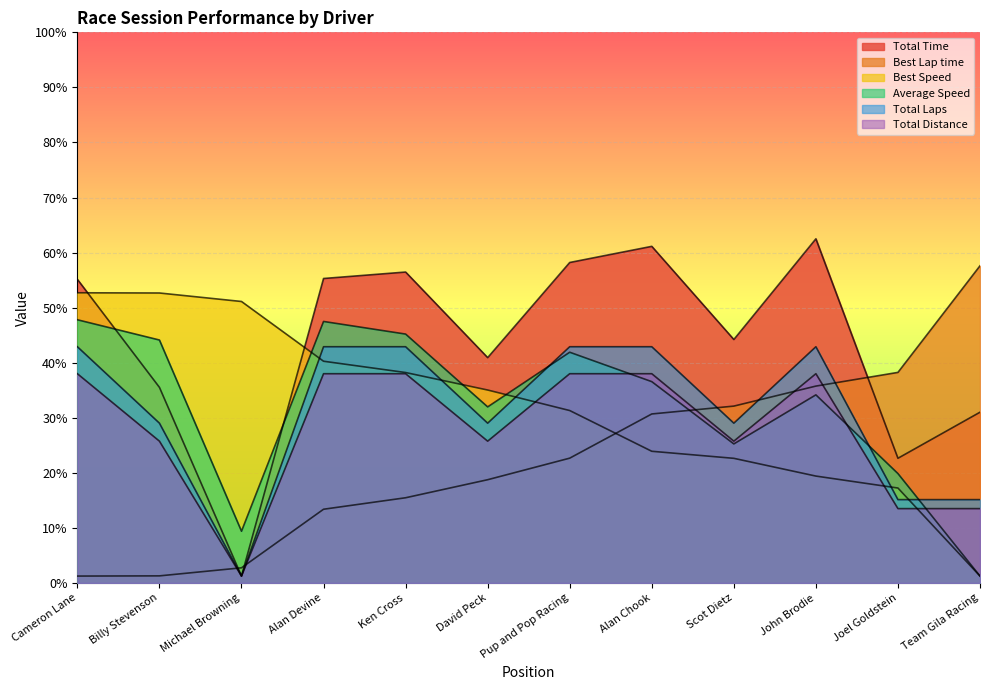

What is the approximate value of Total Time at David Peck?

327.4